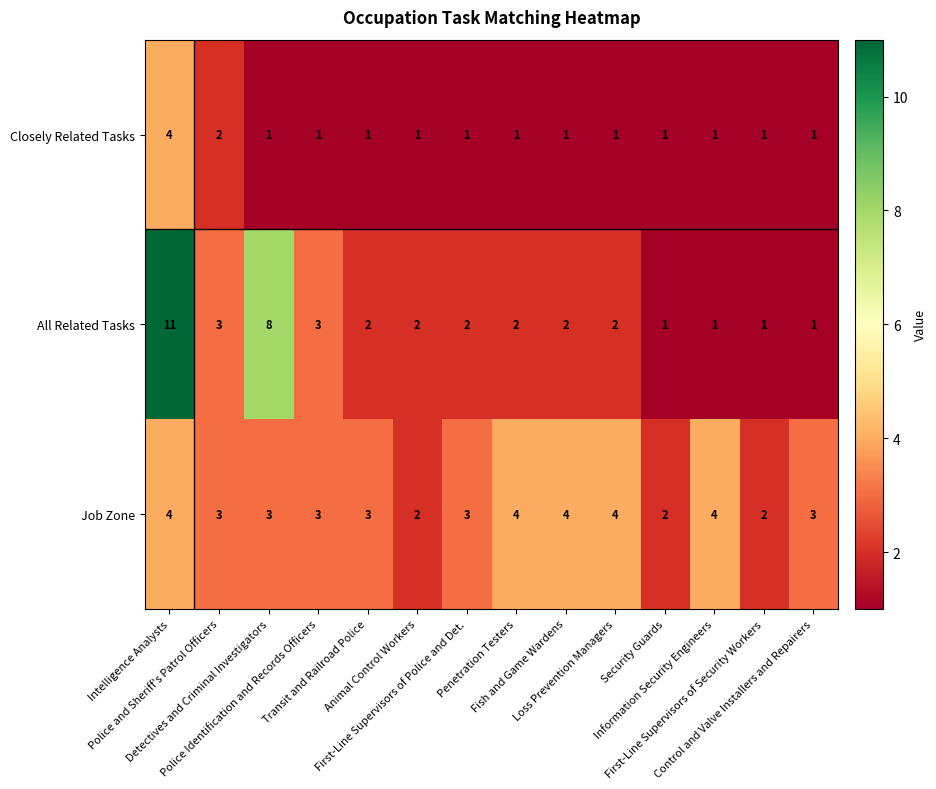

What is the difference between the second highest and second lowest values in the All Related Tasks series?

7